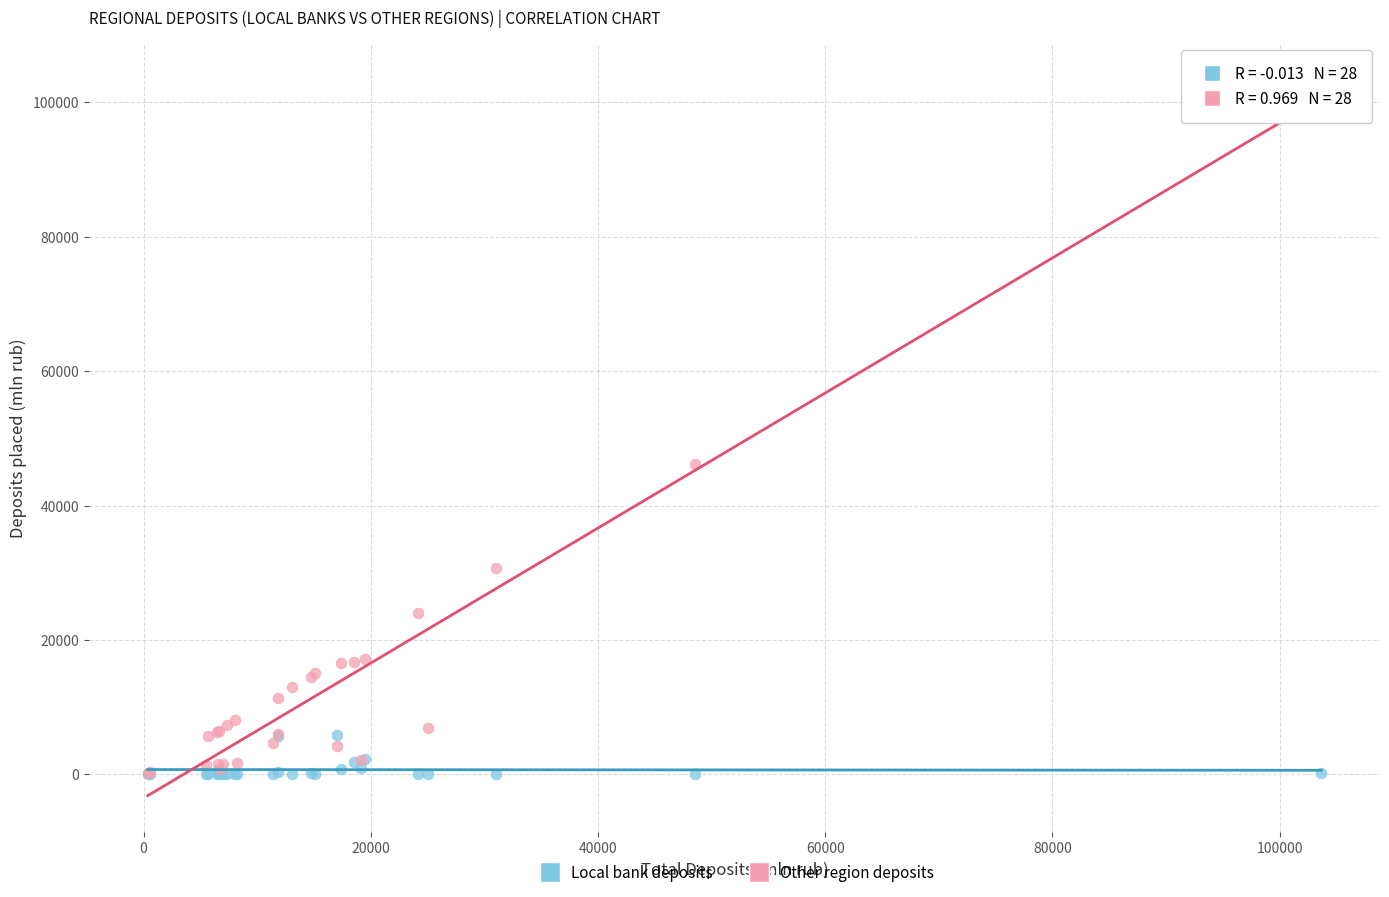

Across all series, what Y value is closest to 51763?

46146